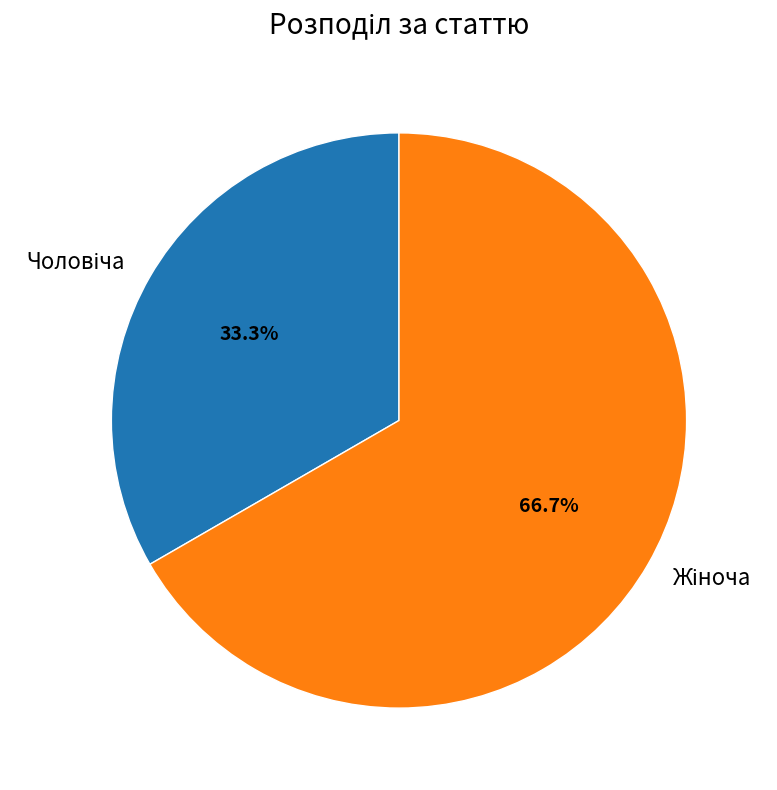

How many slices are in this pie chart?

2